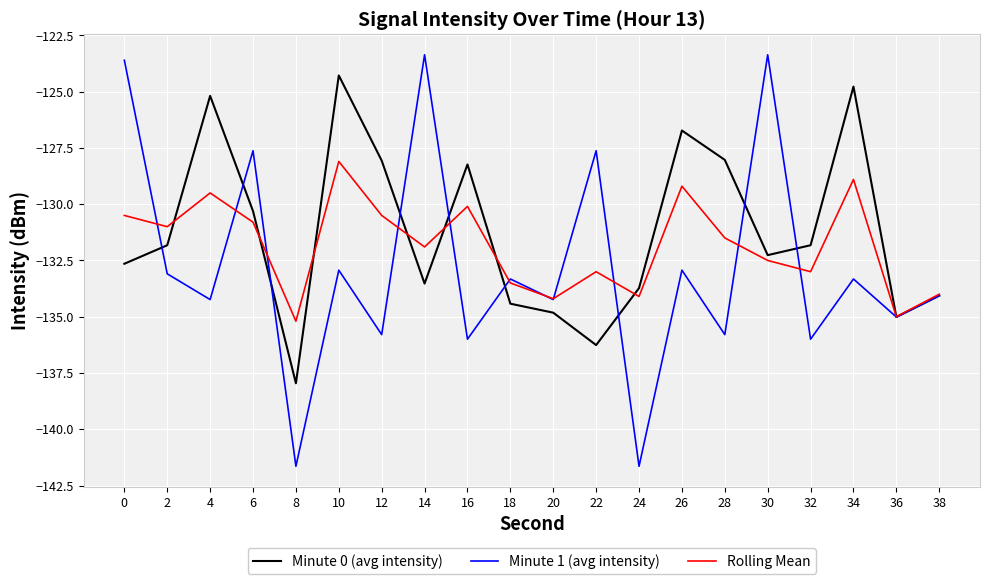

At which category does Rolling Mean reach its first local peak?

4